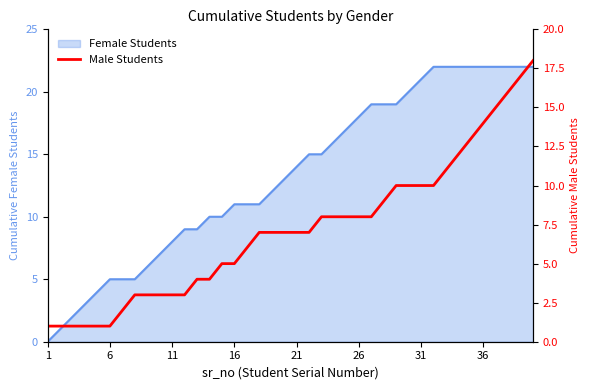

Is it true that Female Students equals 8 at 36?

False